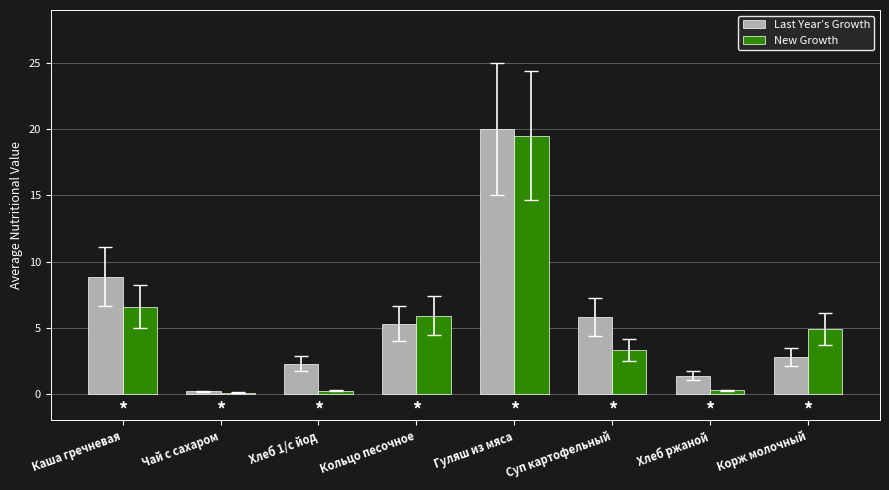

Which series has the largest range (max minus min)?

Last Year’s Growth